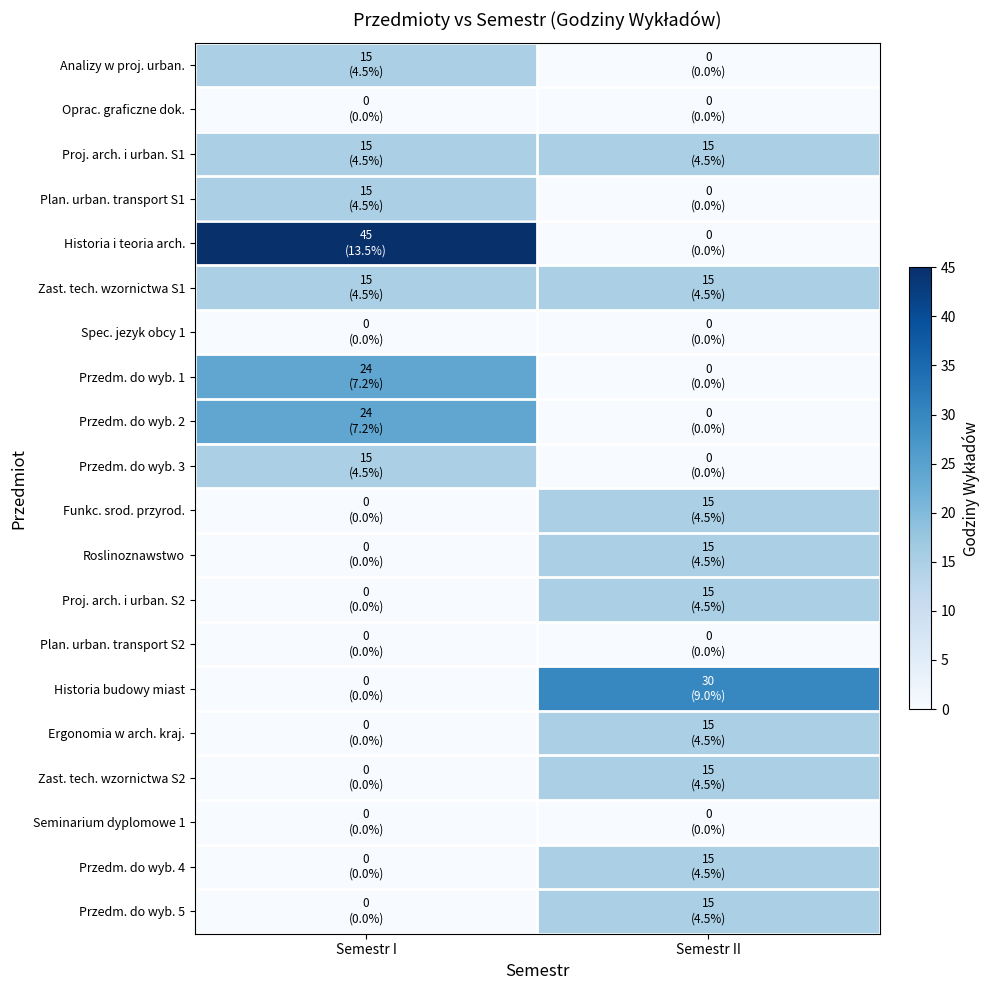

At Semestr II, list the series in order from smallest to largest.

Analizy w proj. urban., Oprac. graficzne dok., Plan. urban. transport S1, Historia i teoria arch., Spec. jezyk obcy 1, Przedm. do wyb. 1, Przedm. do wyb. 2, Przedm. do wyb. 3, Plan. urban. transport S2, Seminarium dyplomowe 1, Proj. arch. i urban. S1, Zast. tech. wzornictwa S1, Funkc. srod. przyrod., Roslinoznawstwo, Proj. arch. i urban. S2, Ergonomia w arch. kraj., Zast. tech. wzornictwa S2, Przedm. do wyb. 4, Przedm. do wyb. 5, Historia budowy miast